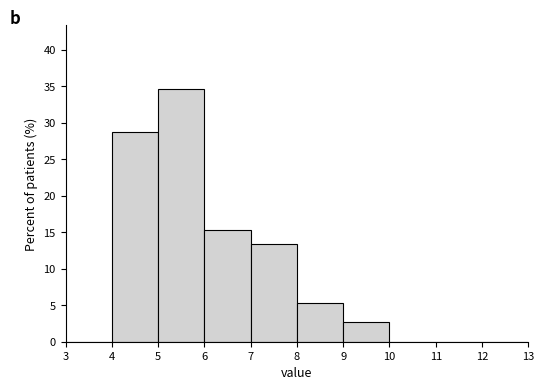

Over which range of the x-axis is the bar tallest?

5 to 6